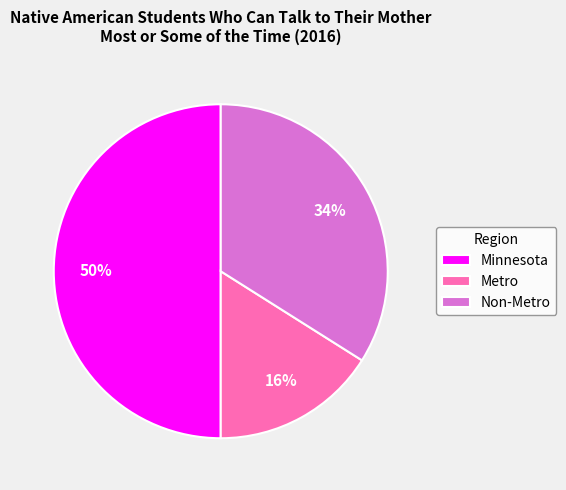

True or false: Metro accounts for 16% of the total.

True